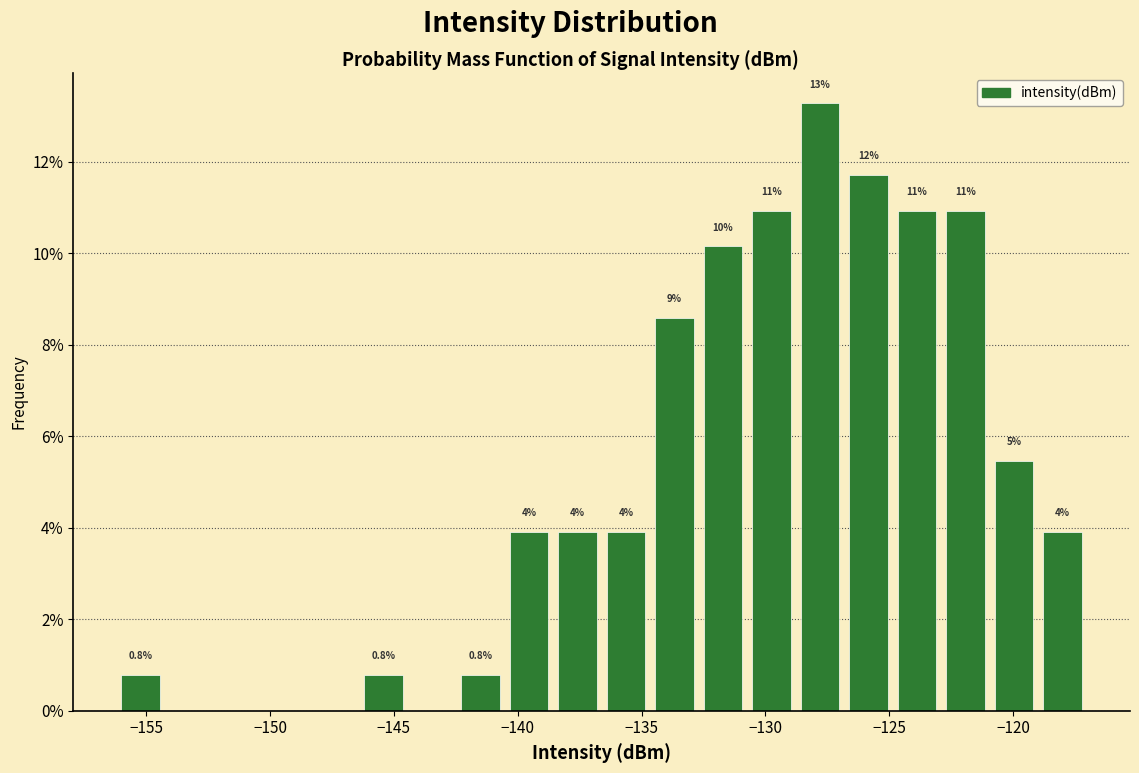

Around what value on the x-axis is the tallest bar? Give the approximate position of its centre, as read against the axis.

-128.0